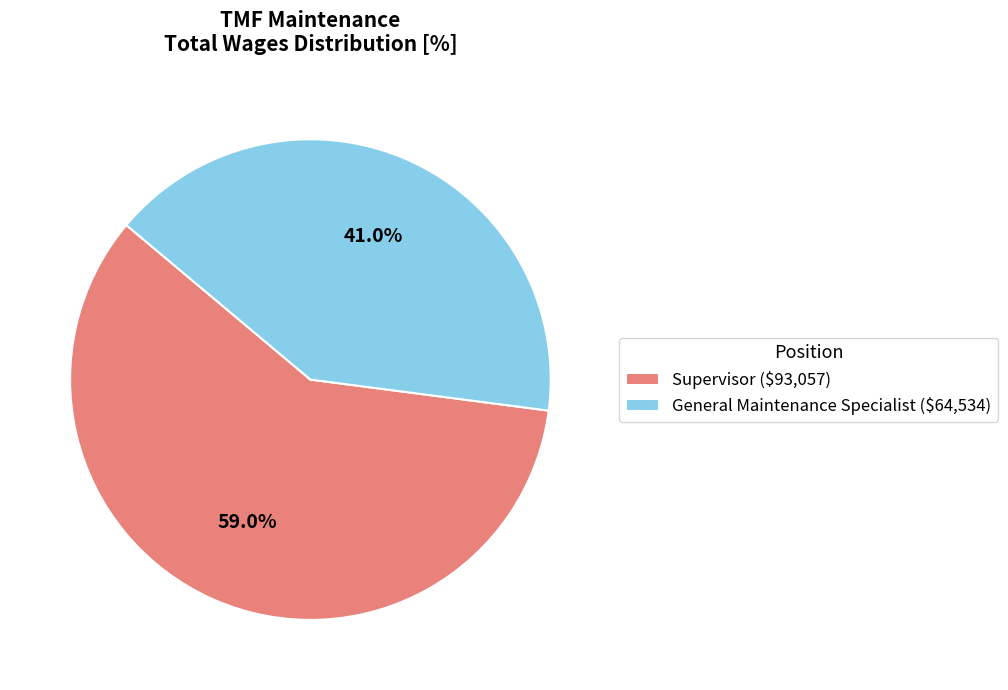

To the nearest percent, what is the combined percentage of Supervisor and General Maintenance Specialist?

100%